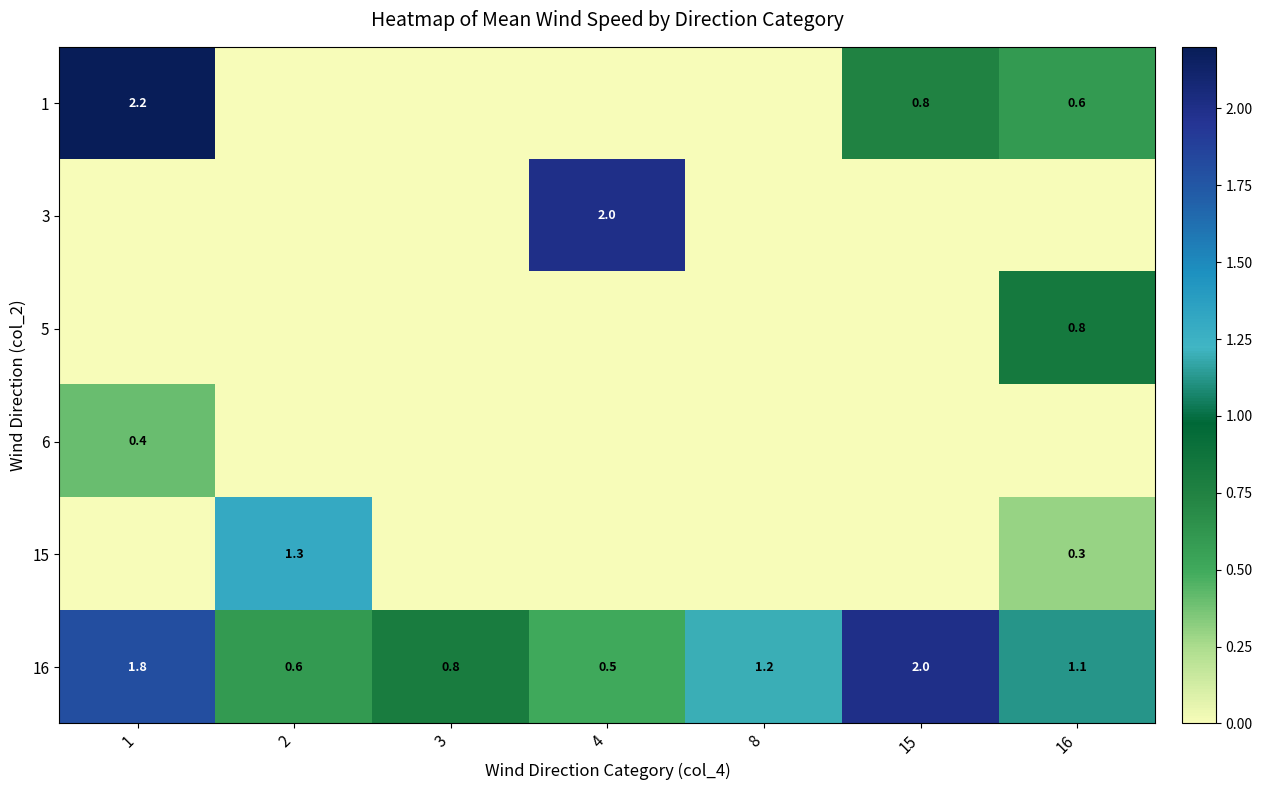

True or false: 16 has a value of 1.1 at 16.

True